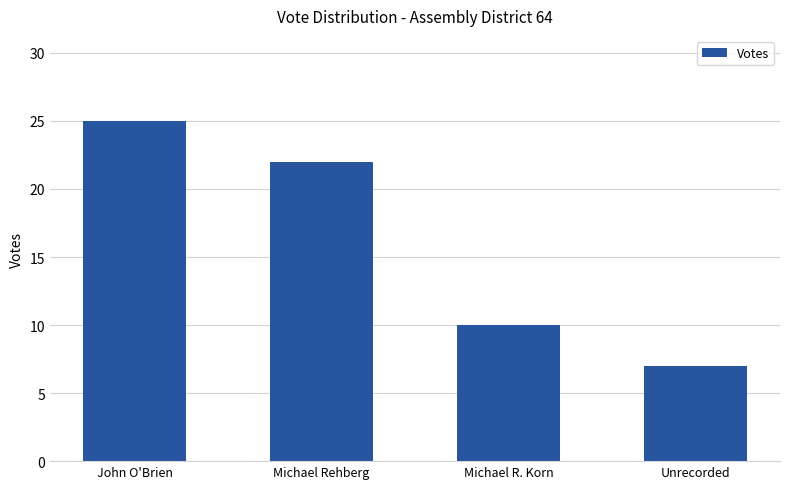

What is the sum of all values?

64